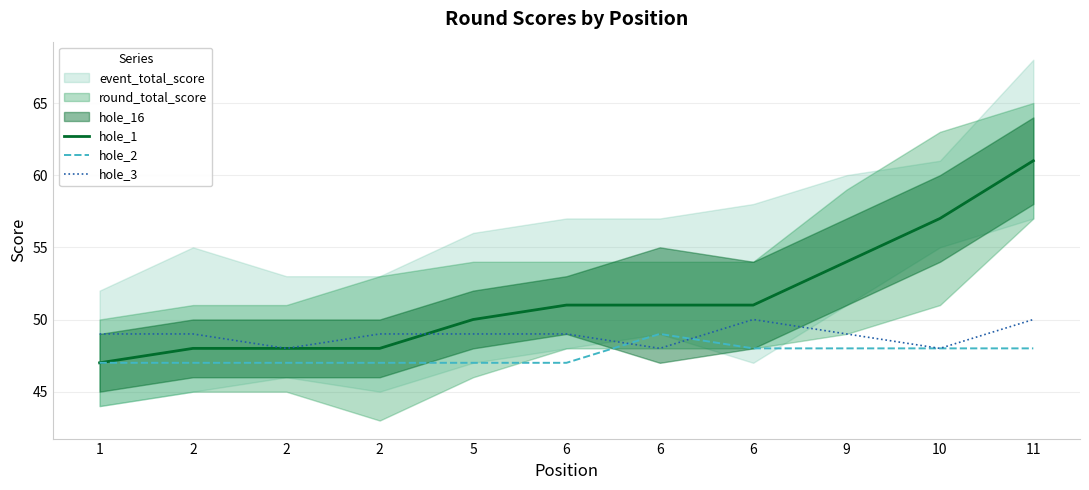

The hole_3 series shows 73 at 6. True or false?

False